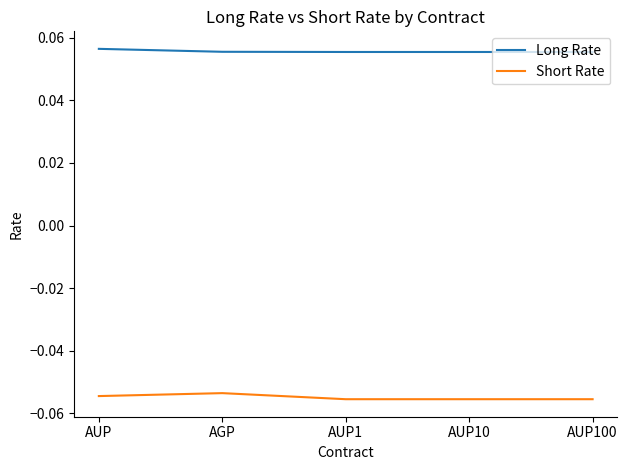

Rank the series by their maximum value, from highest to lowest.

Long Rate, Short Rate